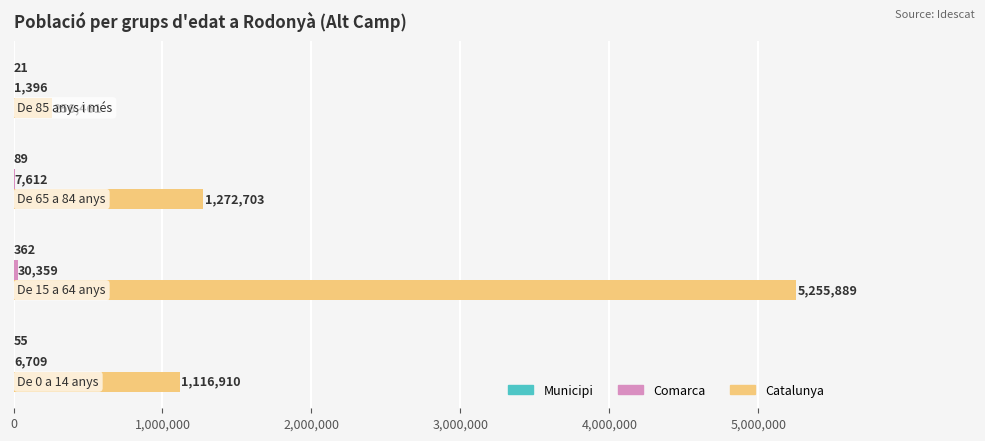

What is the greatest value displayed?

5255889